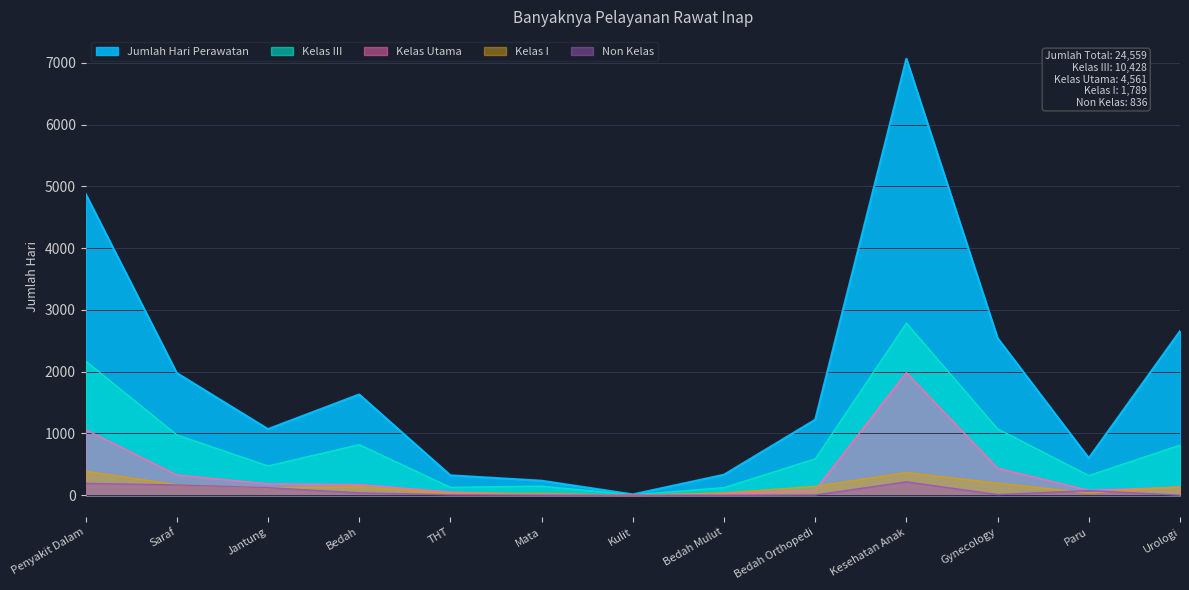

What is the label of the 10th point from the right?

Bedah